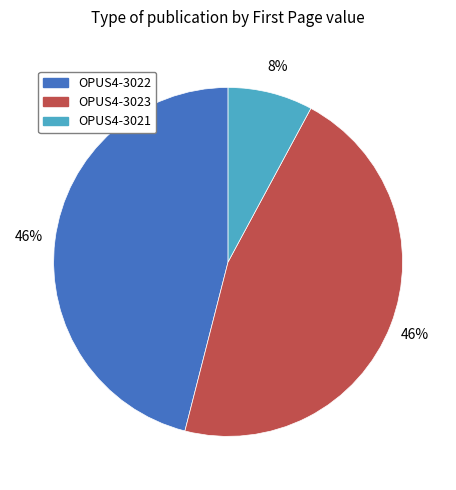

Is there a majority slice in this chart?

No